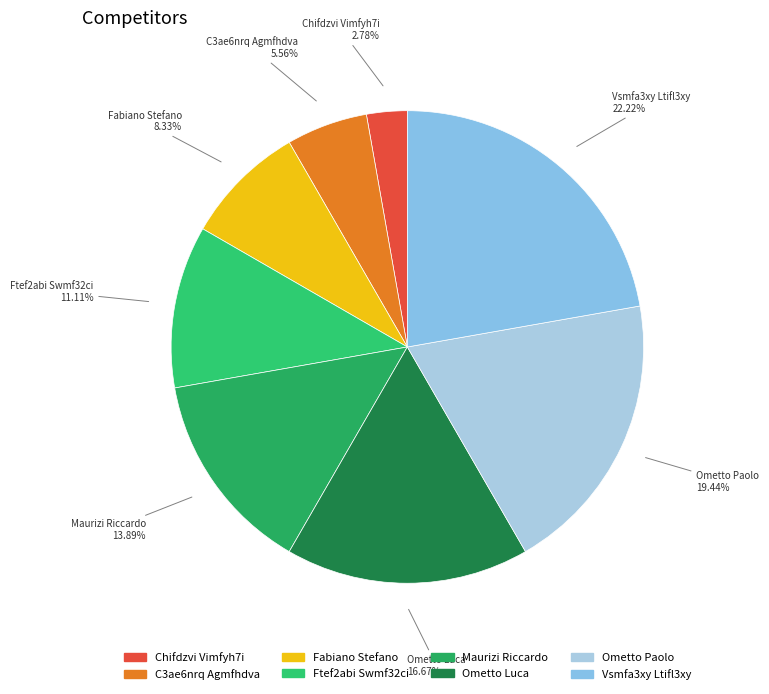

To the nearest percent, what is the difference between the largest and smallest slice percentages?

19%